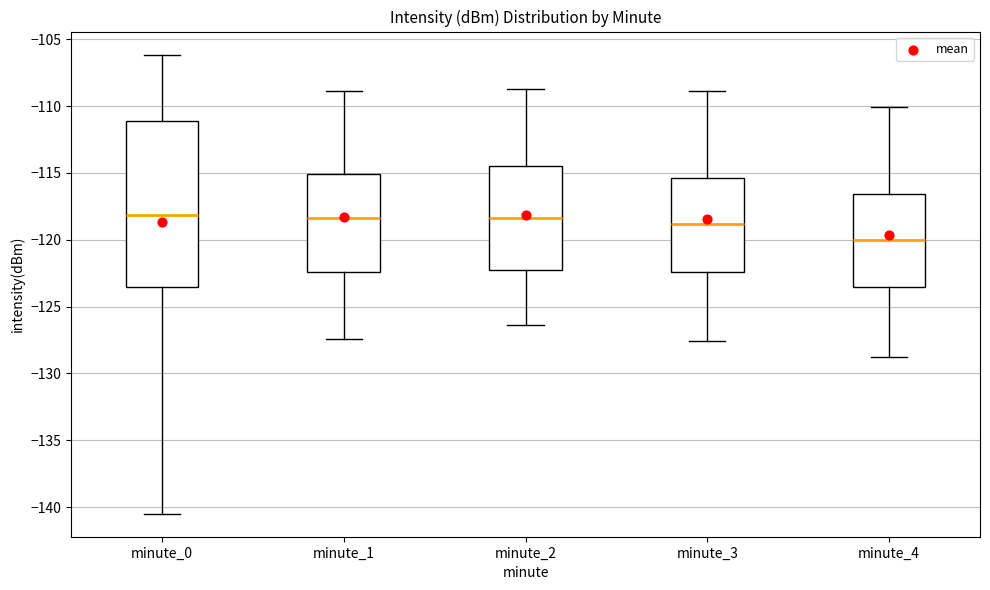

Which box is the tallest, from its lower edge to its upper edge?

minute_0